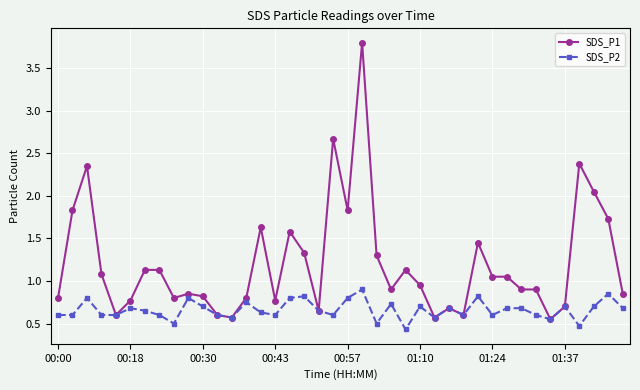

What is the greatest value displayed?

3.8